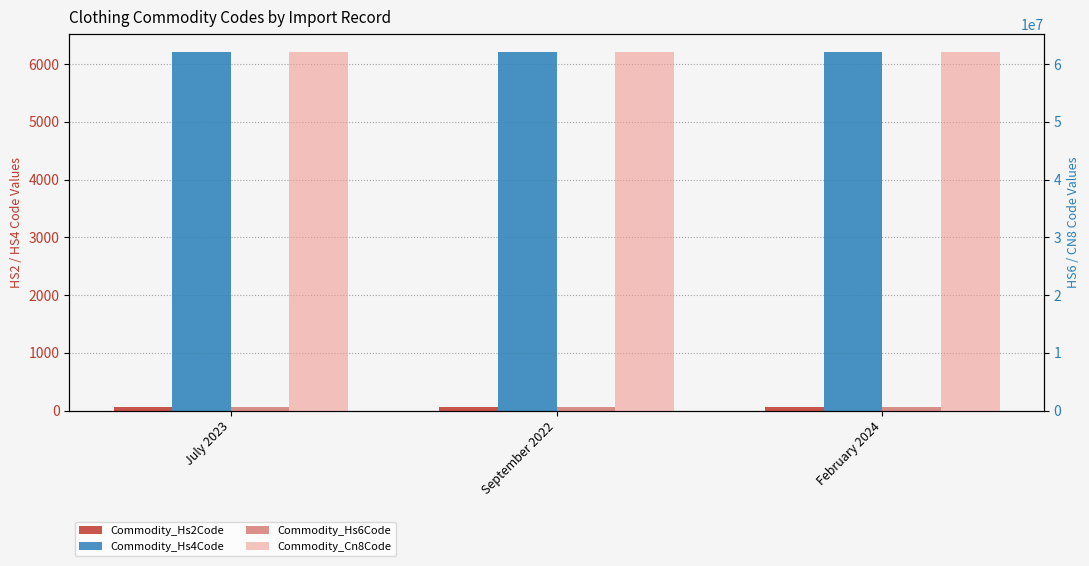

What position from the left is September 2022?

2